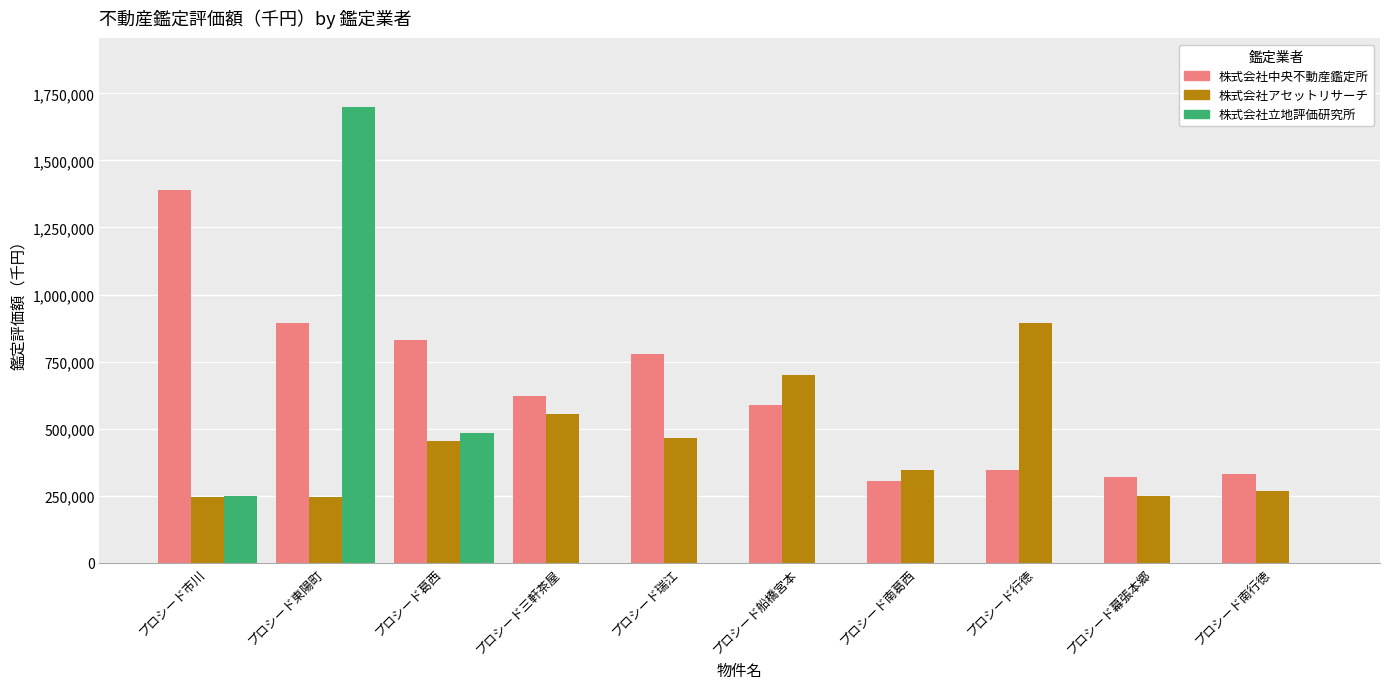

What is the sum of all 株式会社中央不動産鑑定所 values?

6401000